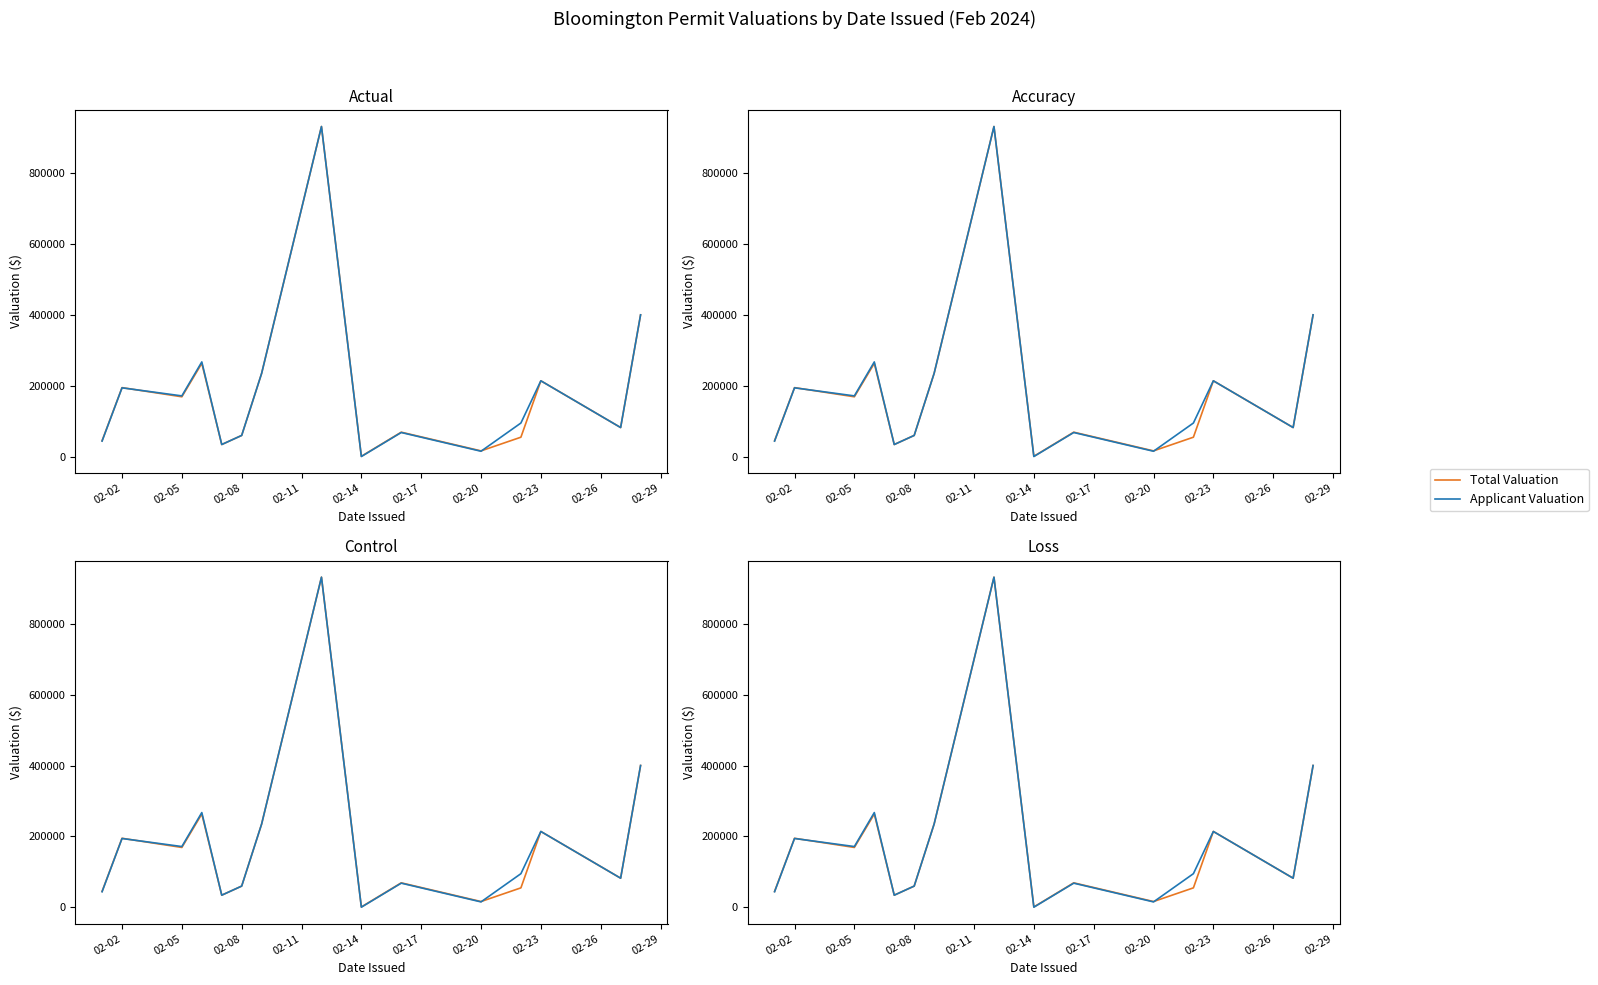

What is the maximum value shown in the chart?

931000.0